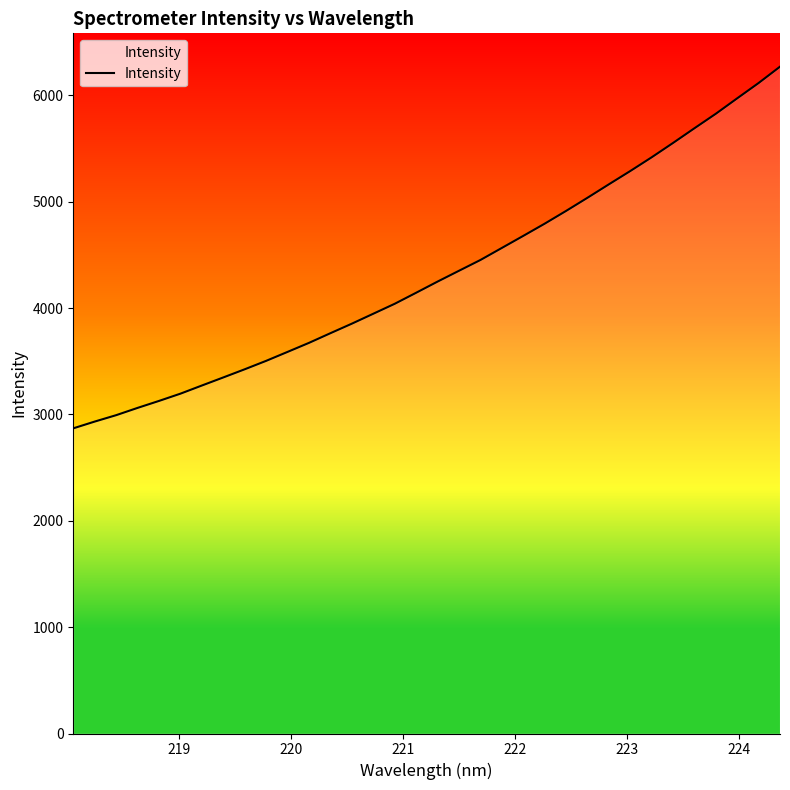

What is the maximum value shown in the chart?

6269.5